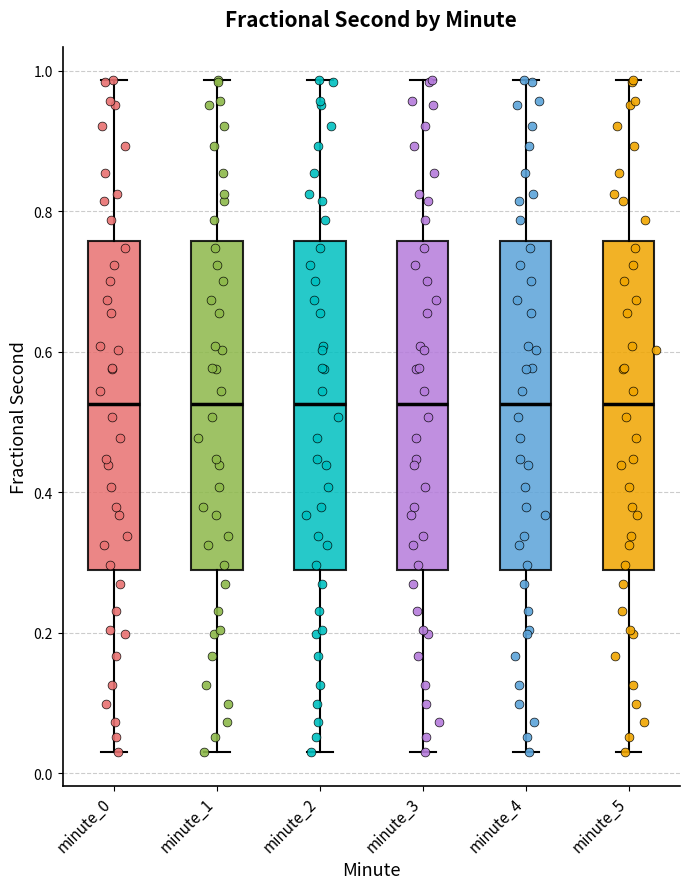

Reading left to right, transcribe this box plot: for each box, give where its median line is, the range the box spans, and where its two whiskers end, as read against the y-axis. The values are not printed on the chart, so give them approximately, as read against the axis.

minute_0: median 0.52, box 0.30 to 0.76, whiskers 0.04 to 0.98
minute_1: median 0.52, box 0.30 to 0.76, whiskers 0.04 to 0.98
minute_2: median 0.52, box 0.30 to 0.76, whiskers 0.04 to 0.98
minute_3: median 0.52, box 0.30 to 0.76, whiskers 0.04 to 0.98
minute_4: median 0.52, box 0.30 to 0.76, whiskers 0.04 to 0.98
minute_5: median 0.52, box 0.30 to 0.76, whiskers 0.04 to 0.98